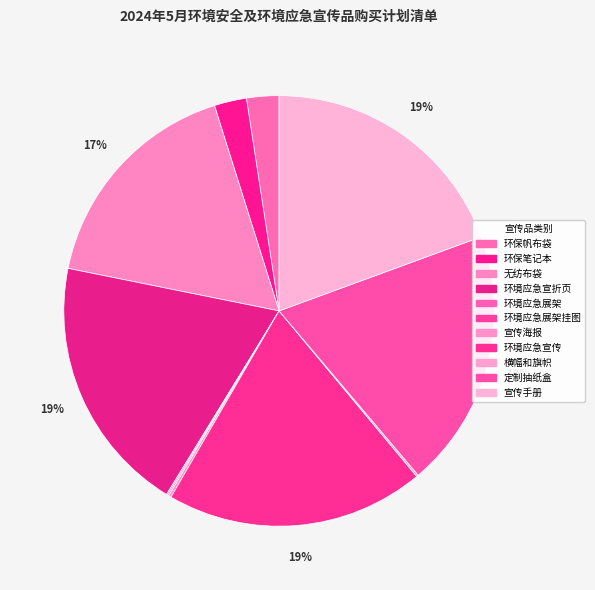

How many segments does this pie chart have?

11